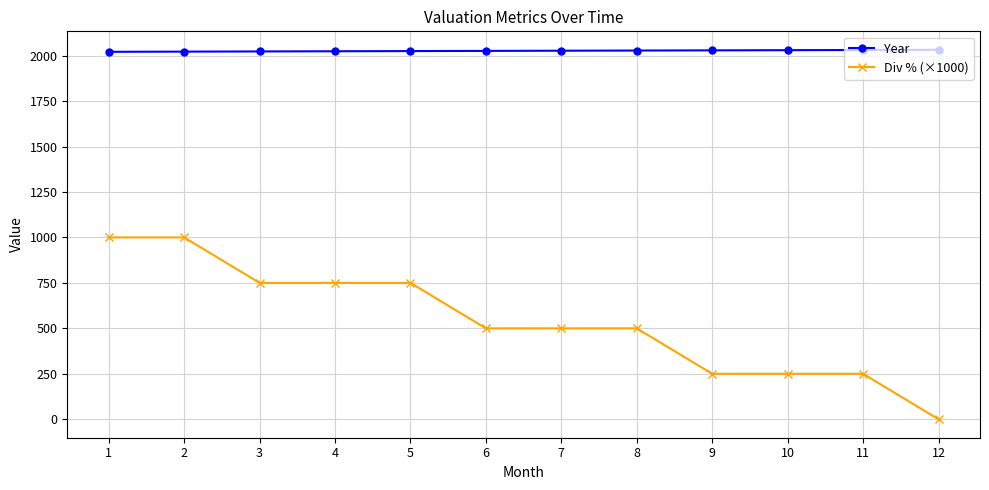

What is the sum of all Year values?

24318